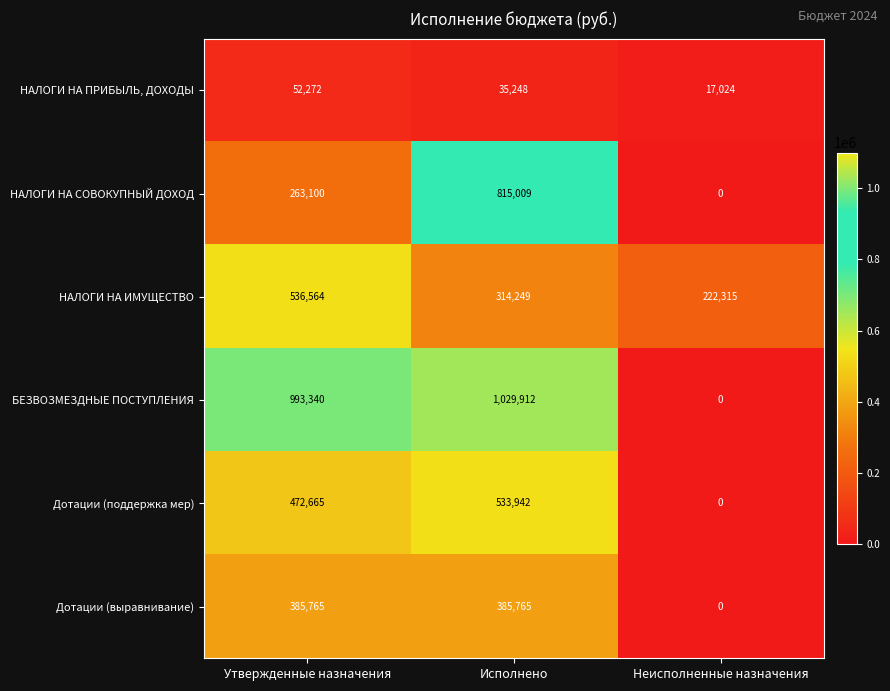

How many categories are shown in the chart?

3